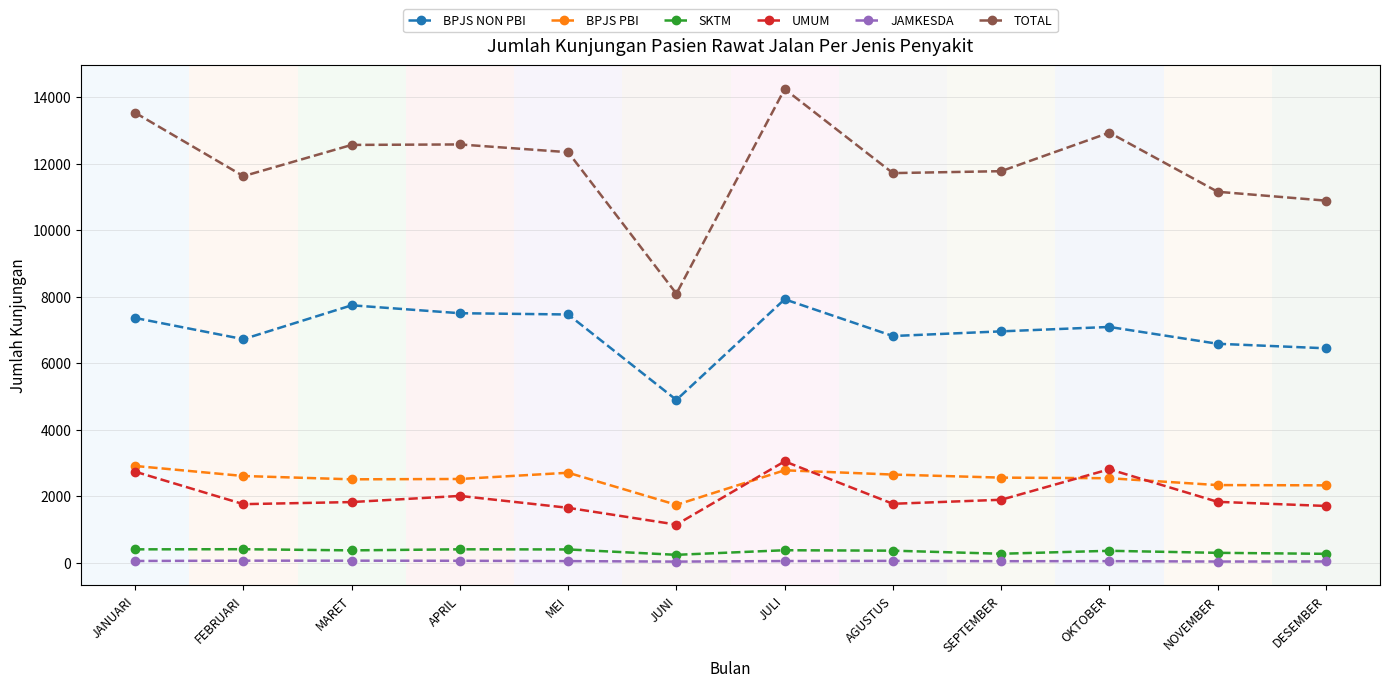

What is the greatest value displayed?

14245